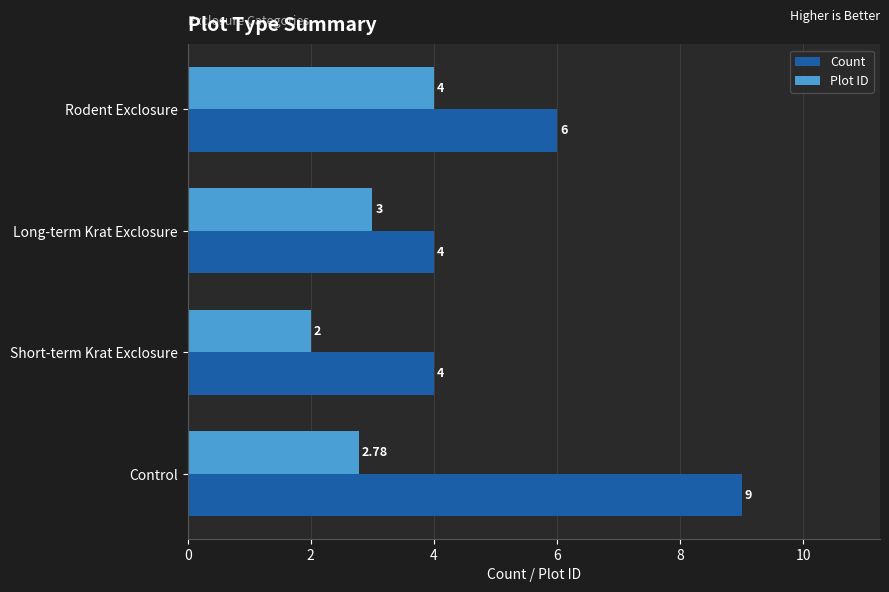

At how many categories does at least one series exceed 5?

2